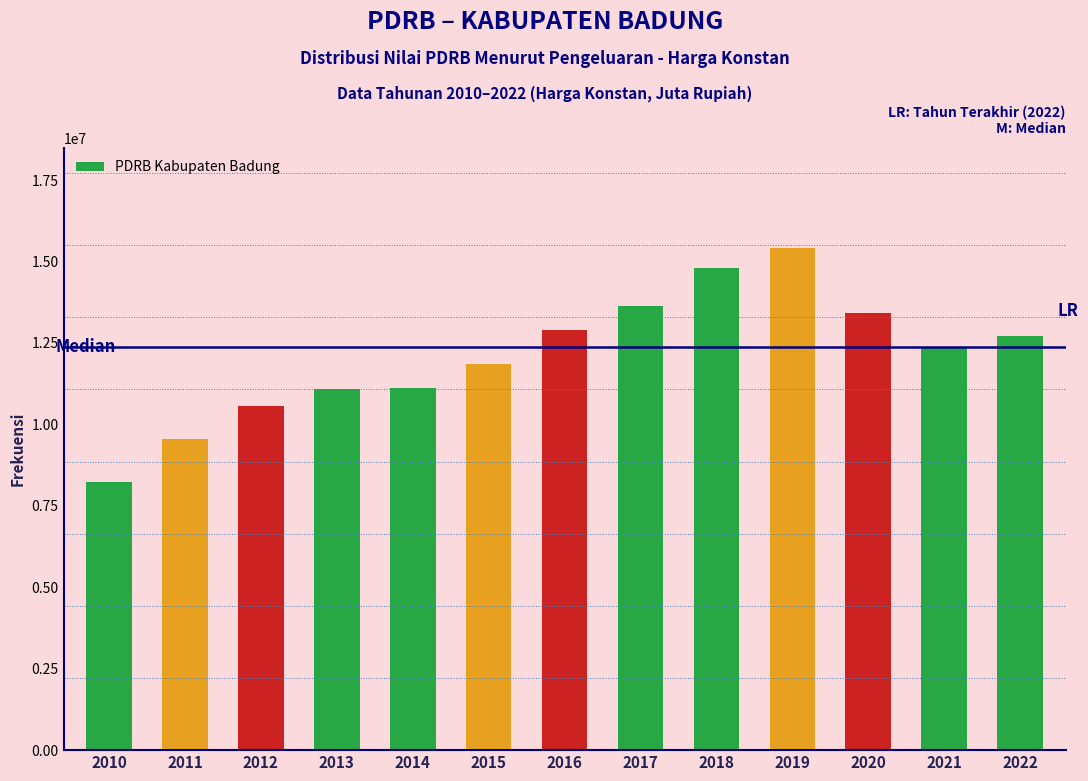

What is the value of the 5th bar from the left?

11120650.8